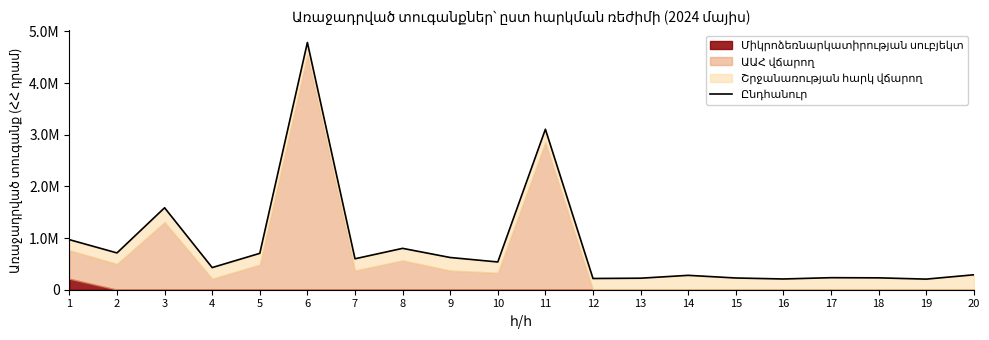

What is the minimum value shown in the chart?

205293